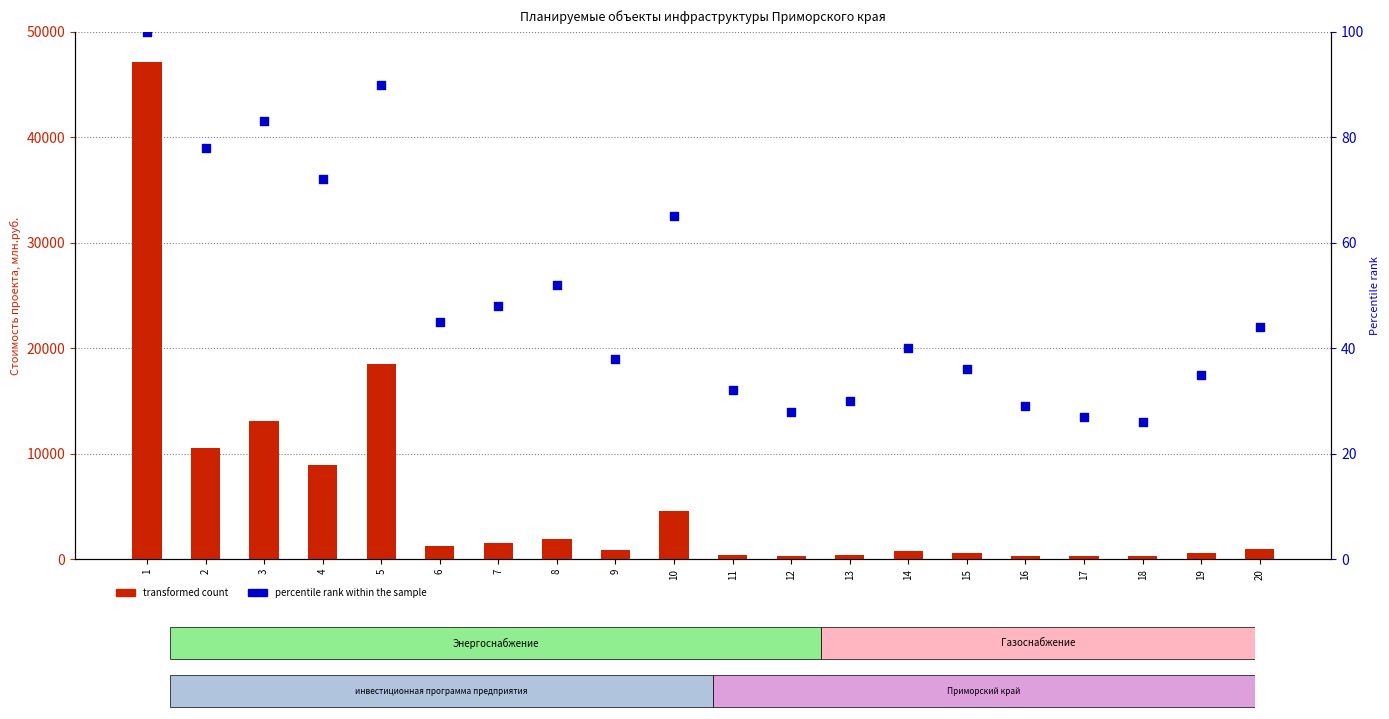

Which series has the largest total across all categories?

transformed count